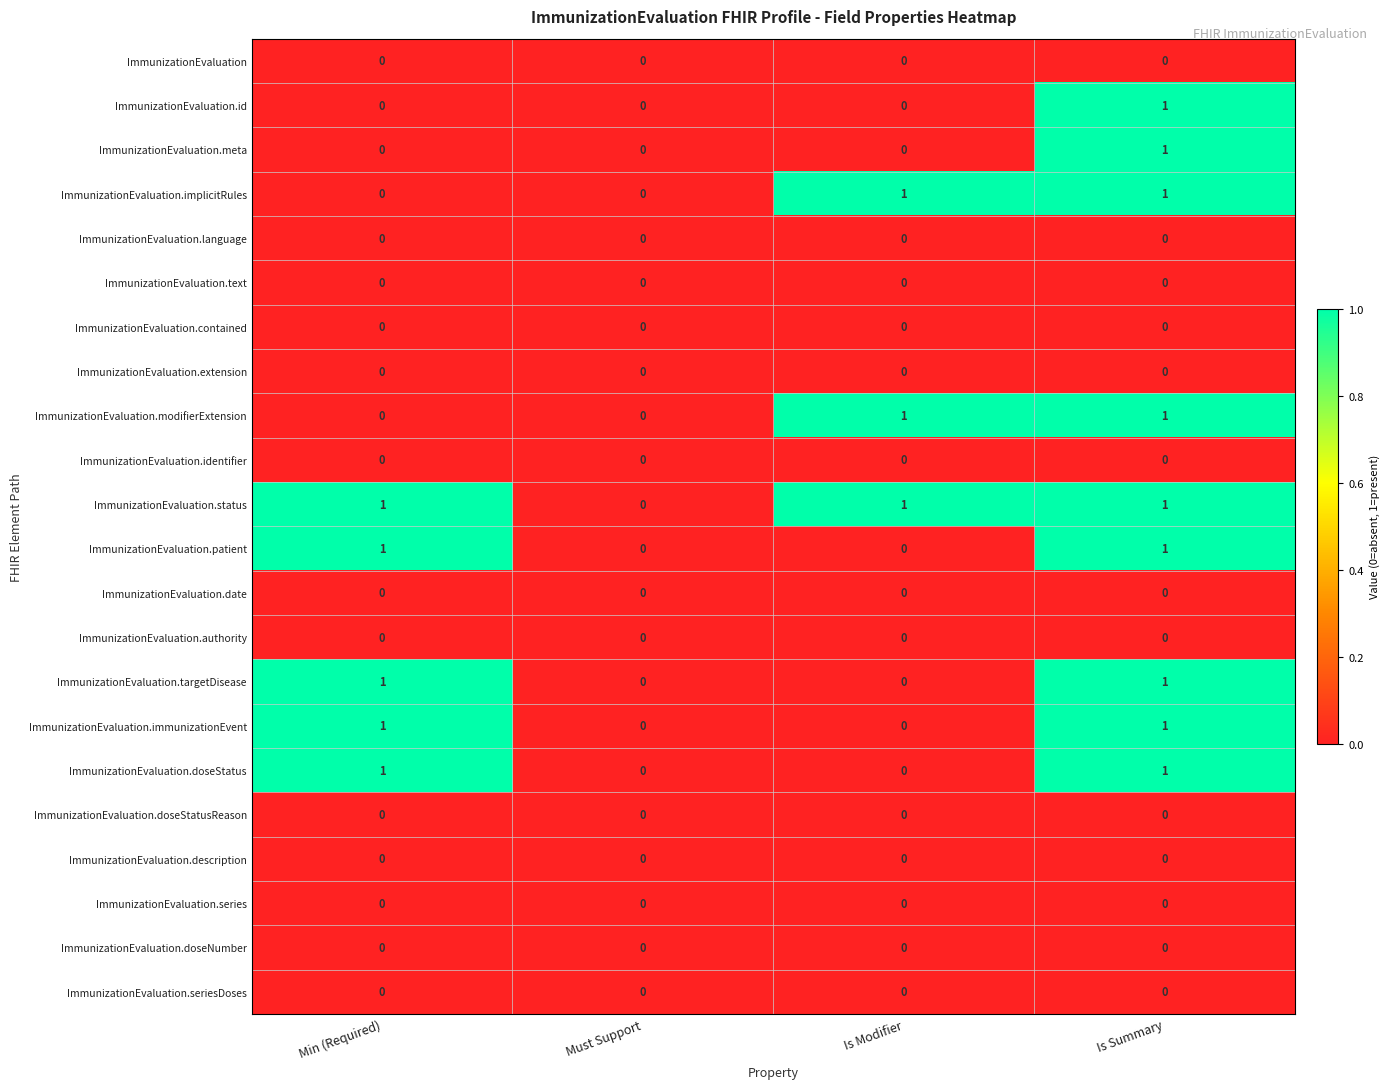

Which series has the largest total across all categories?

ImmunizationEvaluation.status